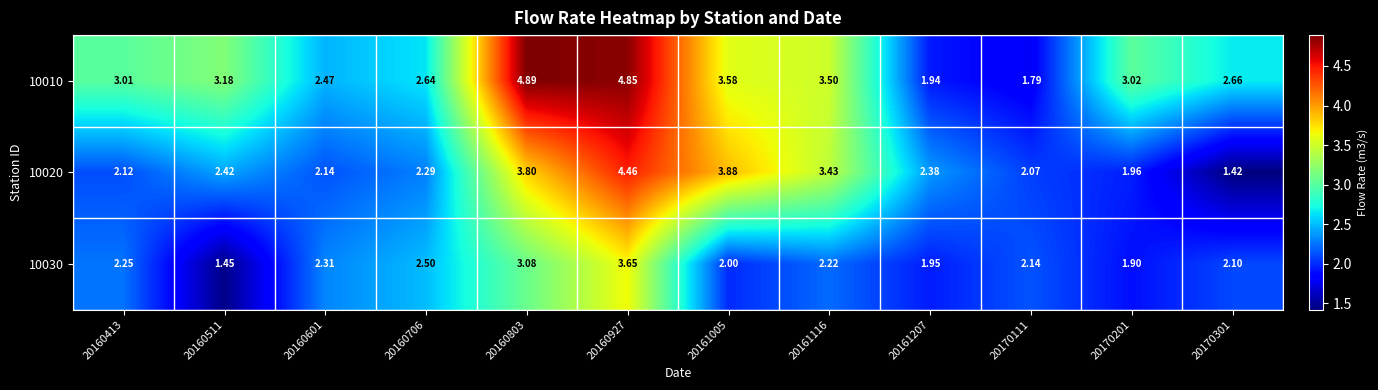

What is the spread (max minus min) of values at 20160601?

0.3